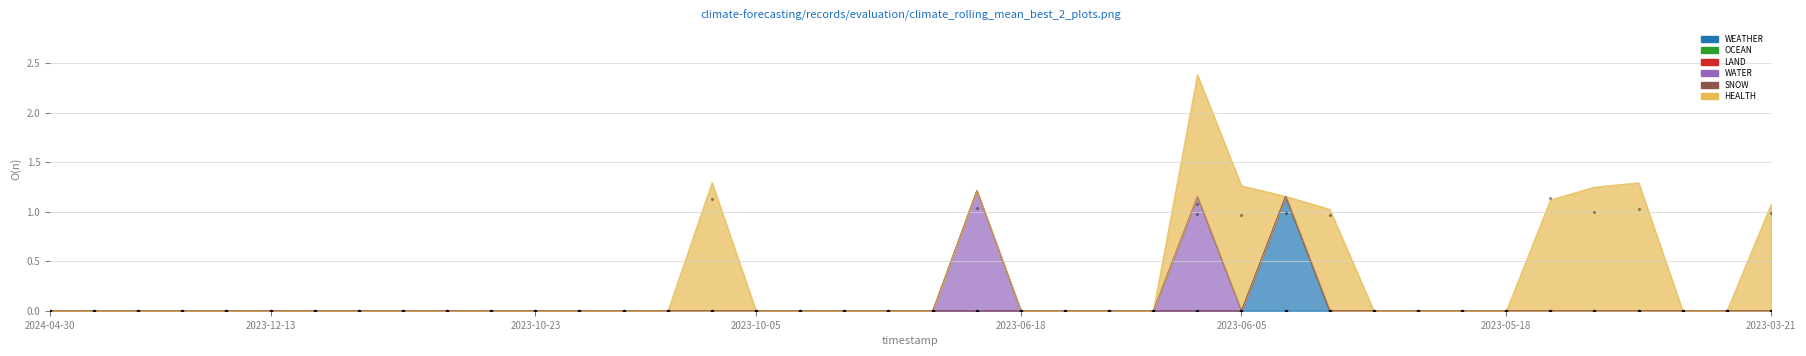

Is the value of WEATHER at 2024-04-27 greater than the value of HEALTH at 2023-06-01?

No